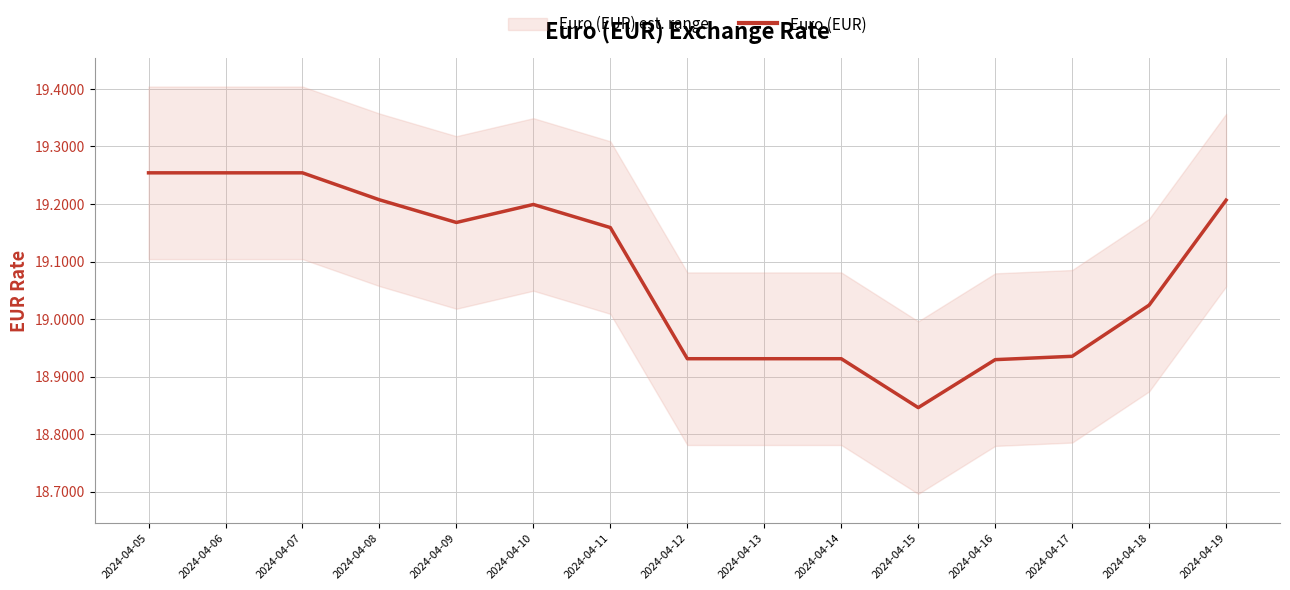

The value at 2024-04-17 is 18.9. True or false?

True